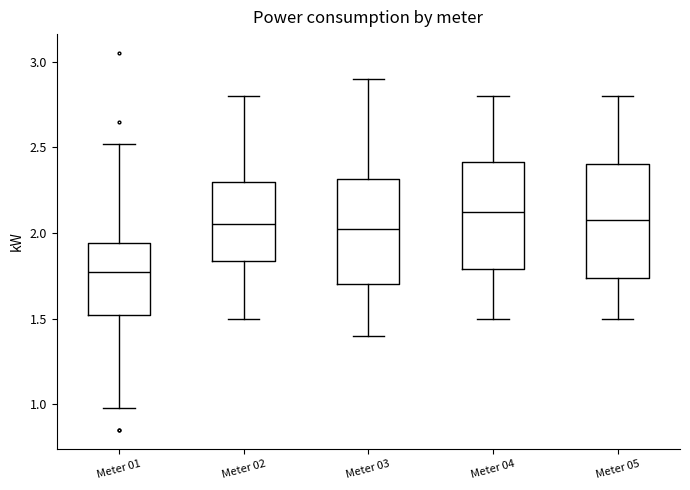

Reading left to right, transcribe this box plot: for each box, give where its median line is, the range the box spans, and where its two whiskers end, as read against the y-axis. The values are not printed on the chart, so give them approximately, as read against the axis.

Meter 01: median 1.75, box 1.50 to 1.95, whiskers 1.00 to 2.50
Meter 02: median 2.05, box 1.85 to 2.30, whiskers 1.50 to 2.80
Meter 03: median 2.05, box 1.70 to 2.30, whiskers 1.40 to 2.90
Meter 04: median 2.15, box 1.80 to 2.40, whiskers 1.50 to 2.80
Meter 05: median 2.10, box 1.75 to 2.40, whiskers 1.50 to 2.80